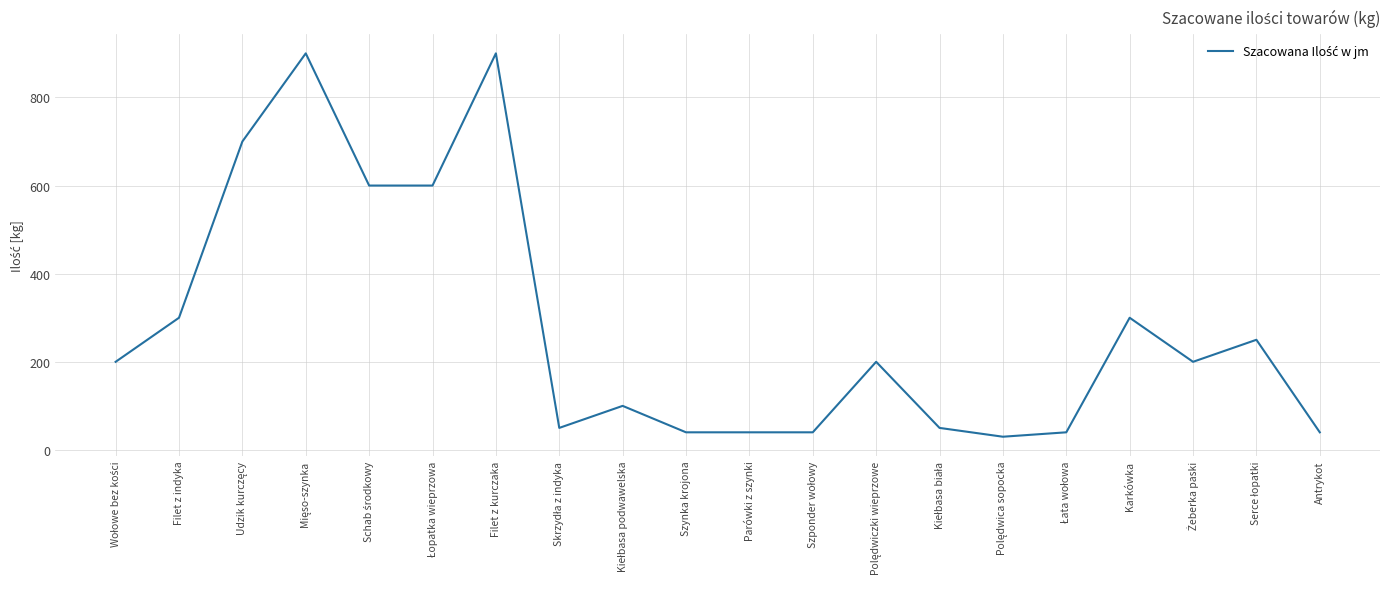

What is the difference between the maximum and minimum values?

870